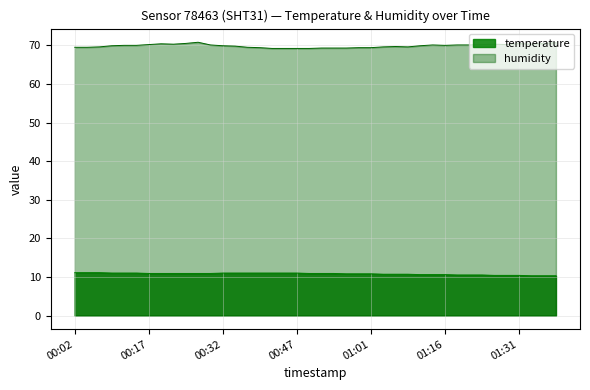

True or false: temperature and humidity intersect in this chart.

False